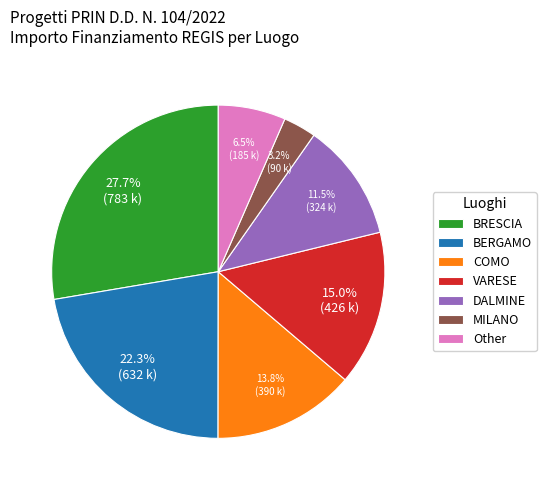

Which category has the biggest portion of the pie?

BRESCIA